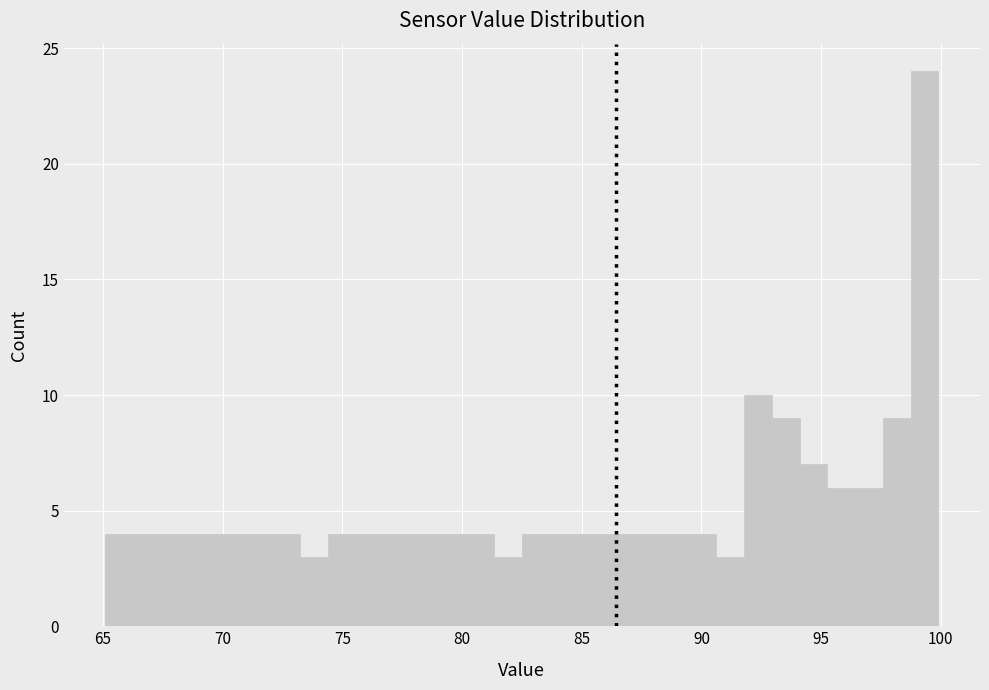

Read against the x-axis, roughly where is the centre of the tallest bar?

99.5